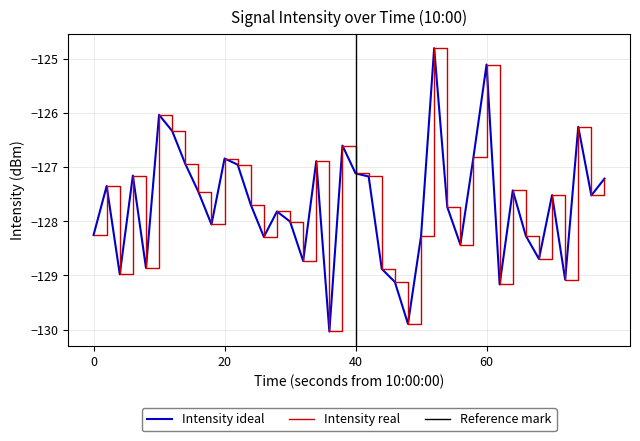

Does the chart display data point markers on the line(s)?

No